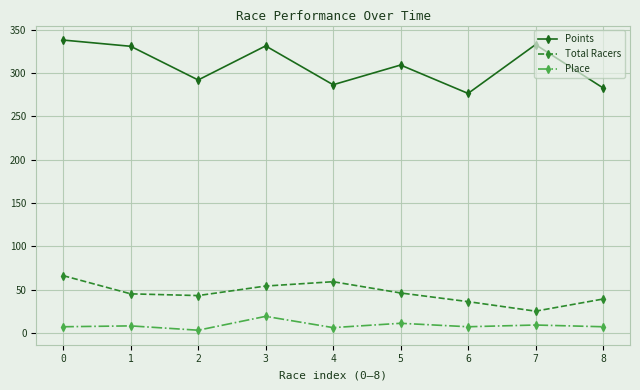

The value of Points at 7 is 332.7. True or false?

True